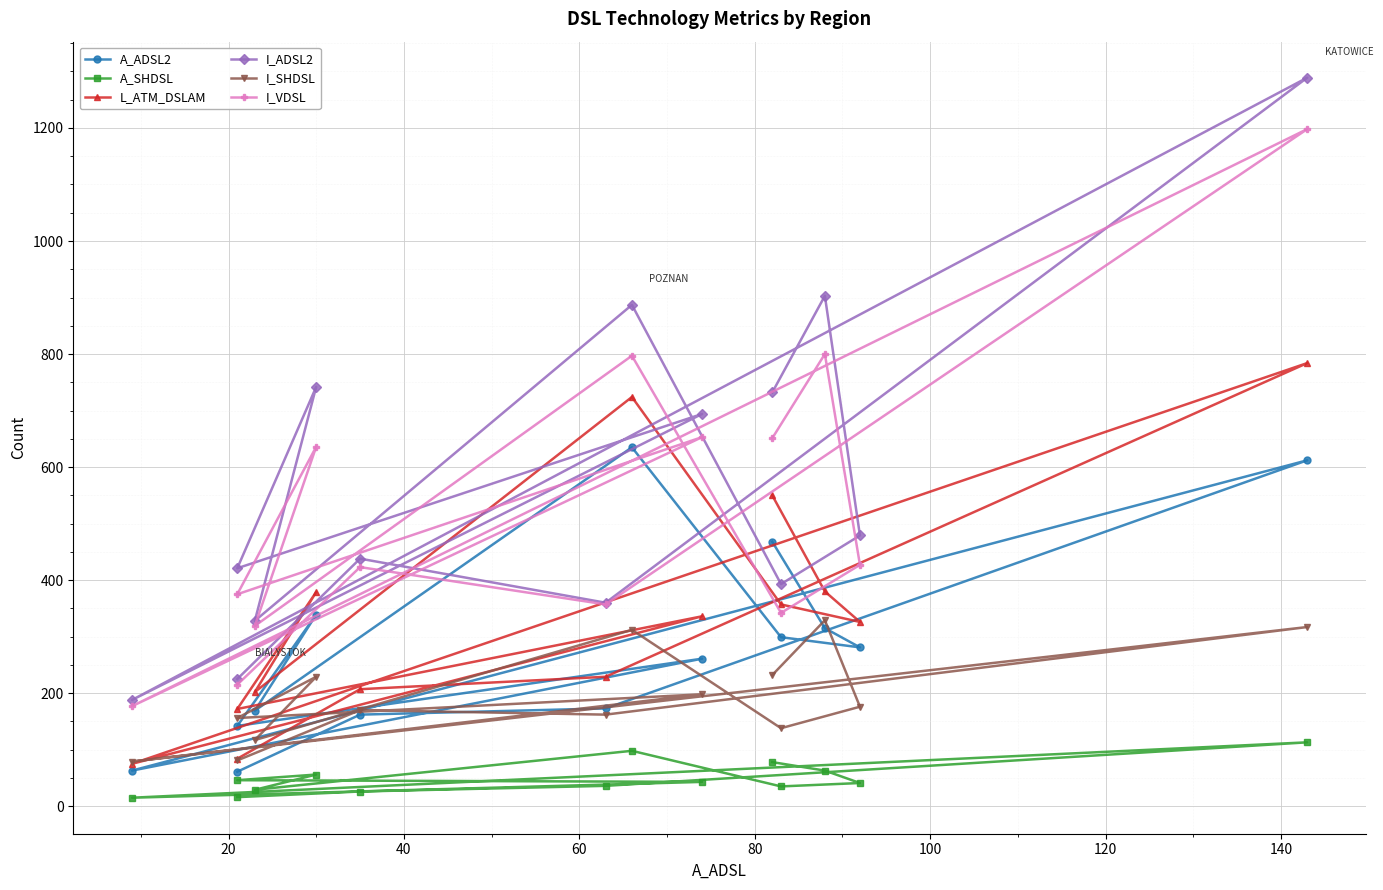

Reading left to right, what are all the values shown in this chart?

A_ADSL2: 61	162	173	612	63	261	142	339	169	635	299	281	315	468
A_SHDSL: 16	26	36	113	15	43	46	56	29	98	35	41	63	78
L_ATM_DSLAM: 84	207	229	784	75	336	172	379	202	724	357	326	380	550
I_ADSL2: 225	438	360	1289	188	694	421	742	328	887	393	479	903	732
I_SHDSL: 81	170	162	317	79	198	156	229	117	312	138	176	329	232
I_VDSL: 215	423	357	1198	177	653	375	636	319	797	342	427	800	651